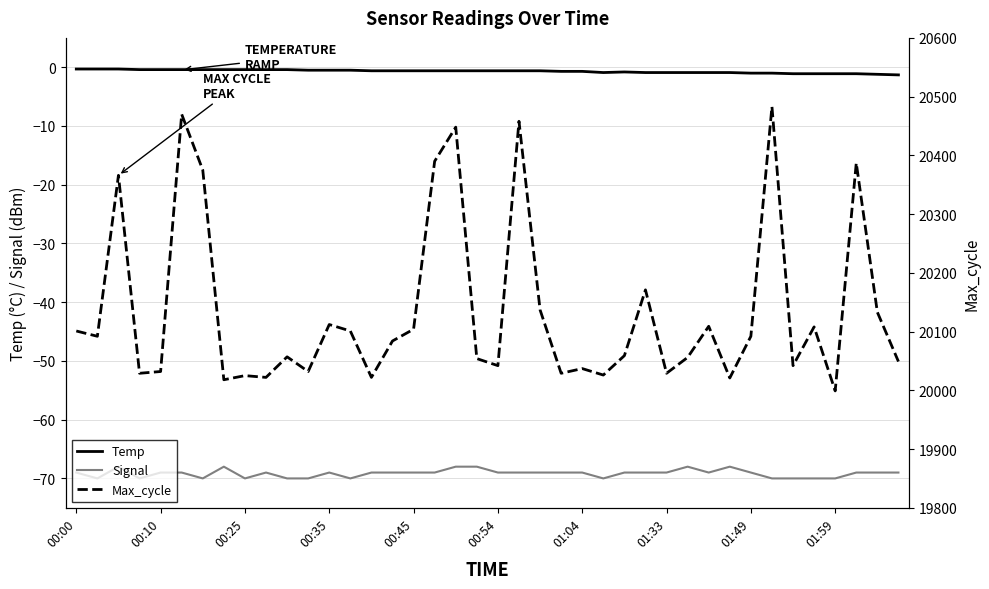

Read the Temp value at 01:04.

-0.7